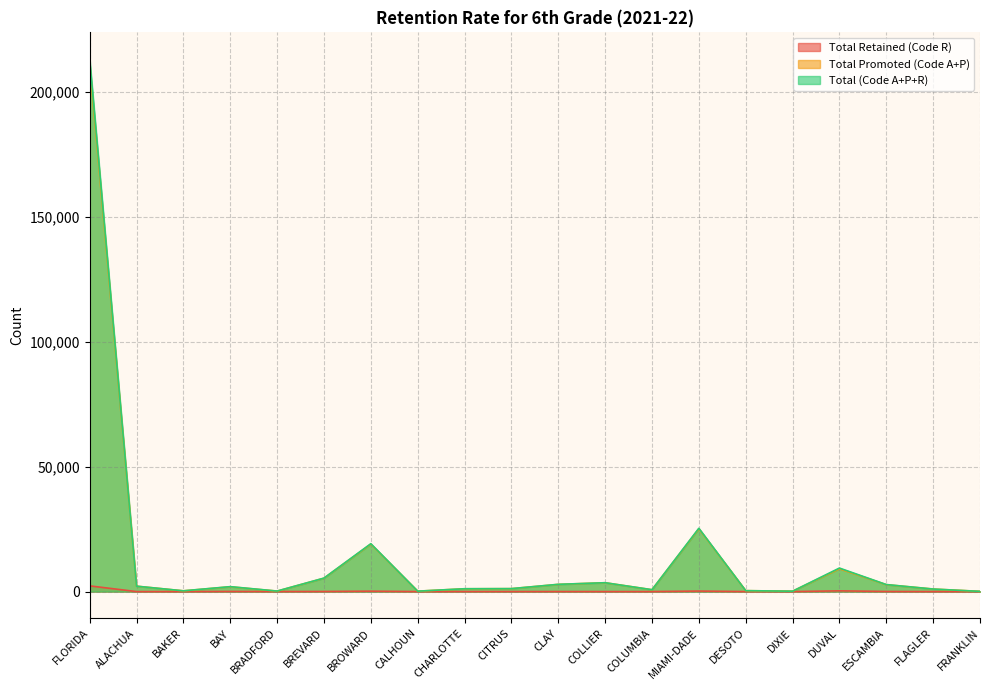

What is the value of the Total Promoted (Code A+P) point at the 7th from the left?

19001